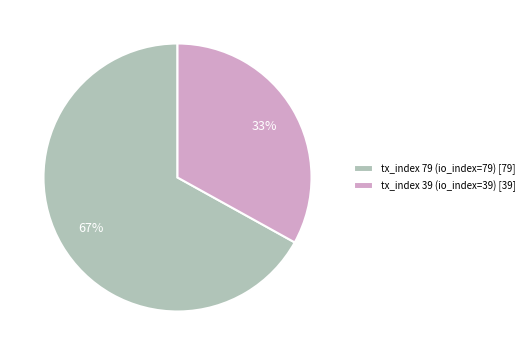

To the nearest percent, what is the average slice percentage?

50%